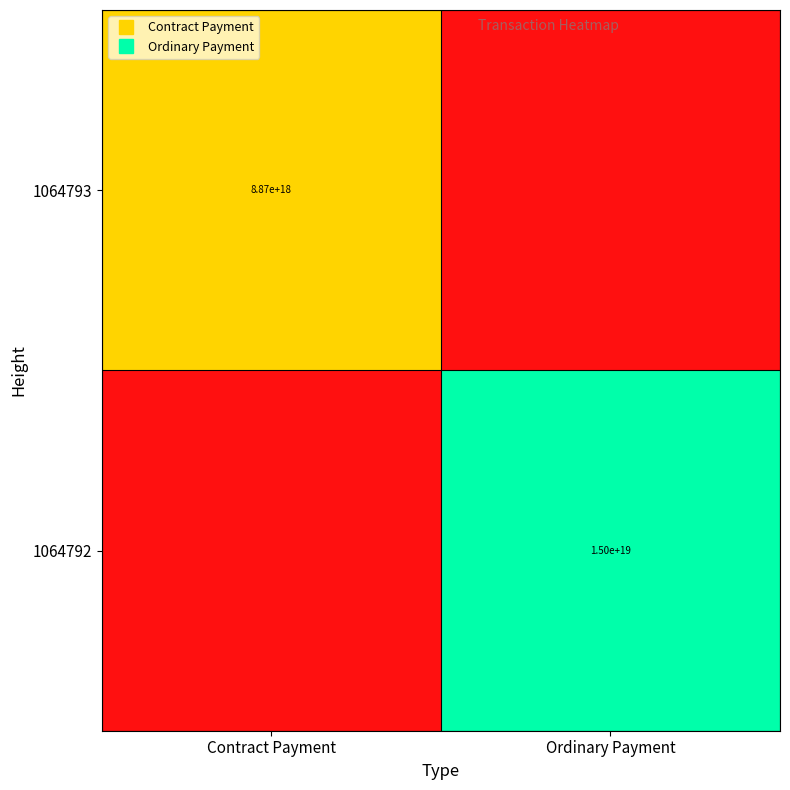

At which label does 1064793 reach its minimum?

Ordinary Payment